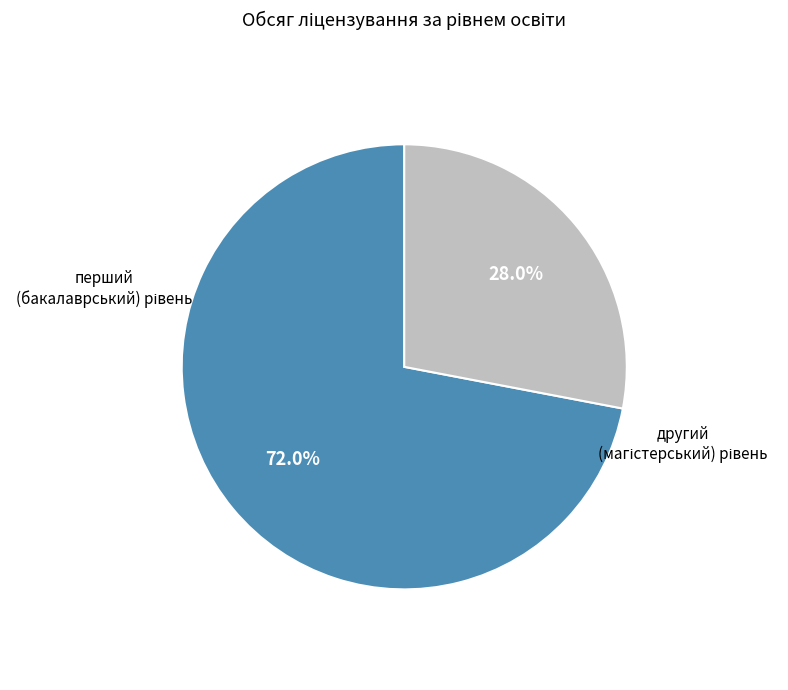

Which slice is the largest?

перший (бакалаврський) рівень